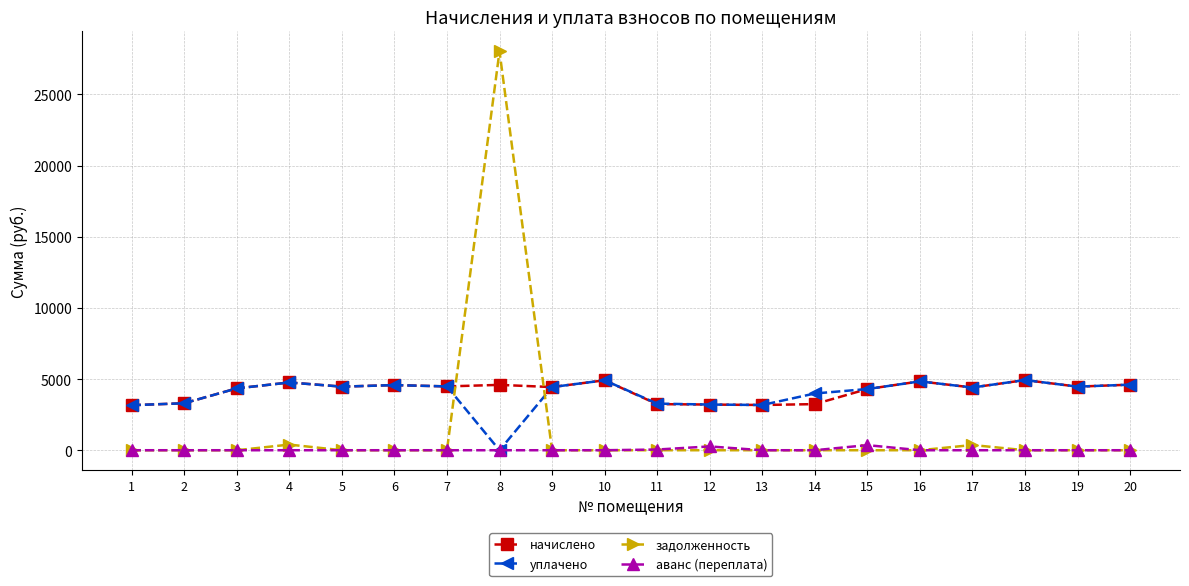

Is it true that задолженность equals -11267.0 at 9?

False